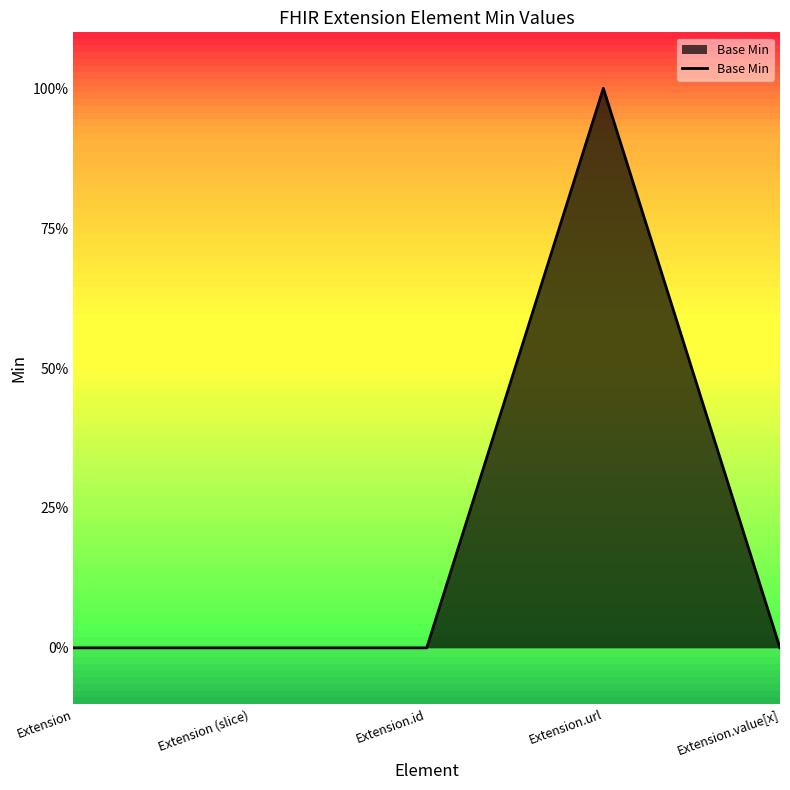

What is the sum of all values?

1